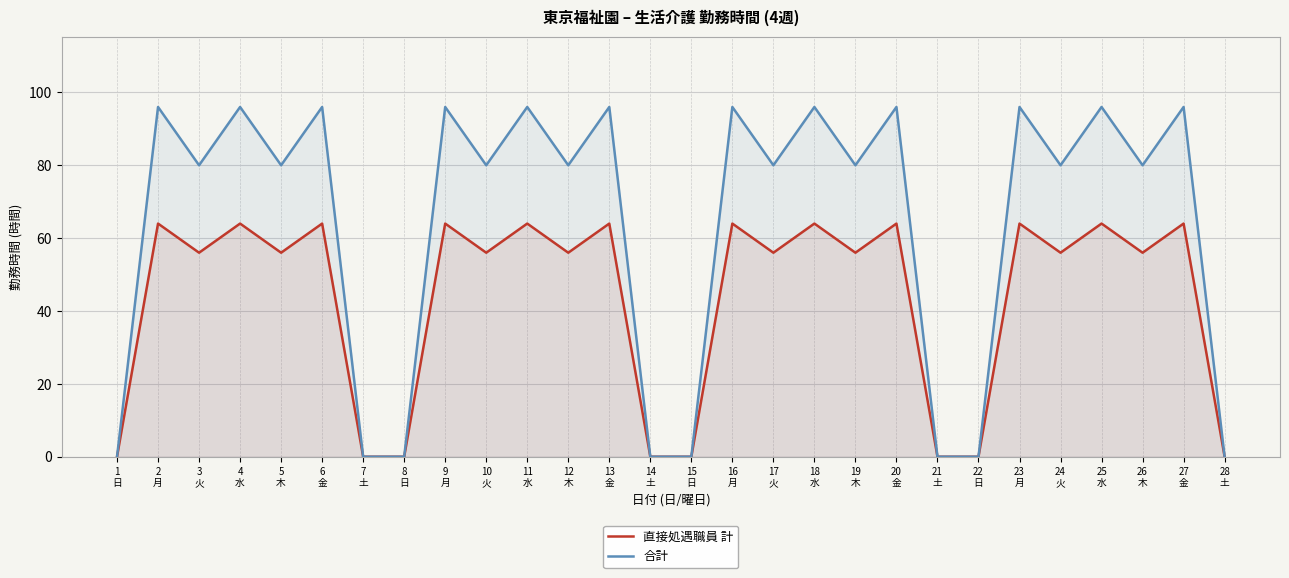

In 直接処遇職員 計, how many points are lower than both neighbors (excluding endpoints)?

8